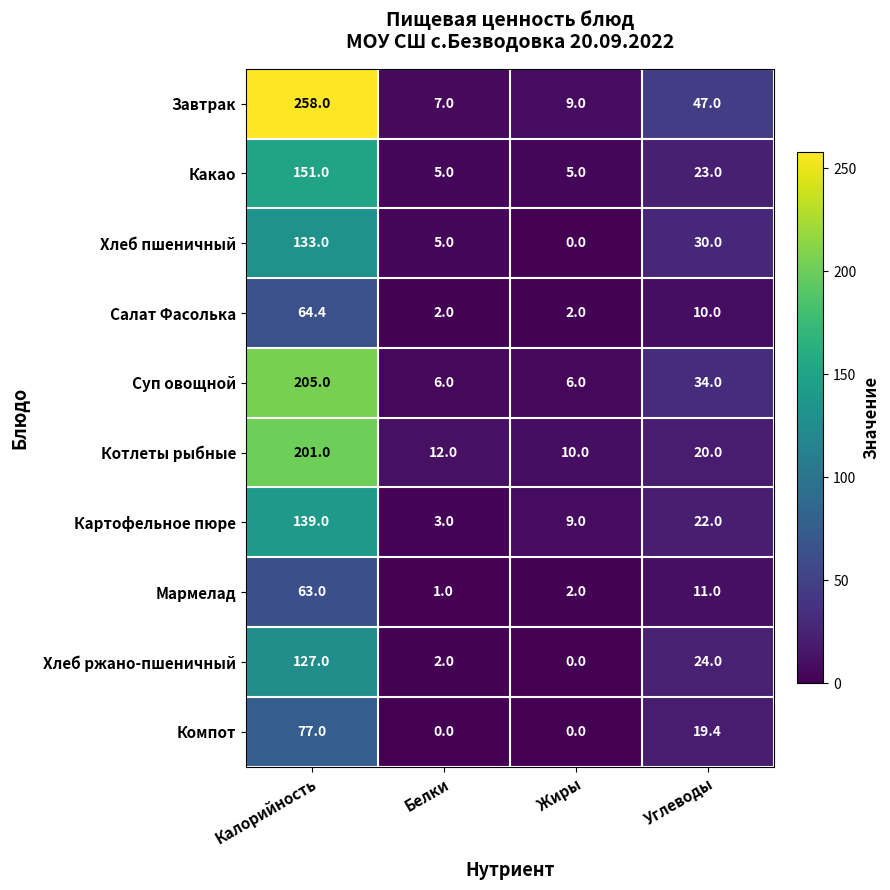

At how many categories does at least one series exceed 175?

1